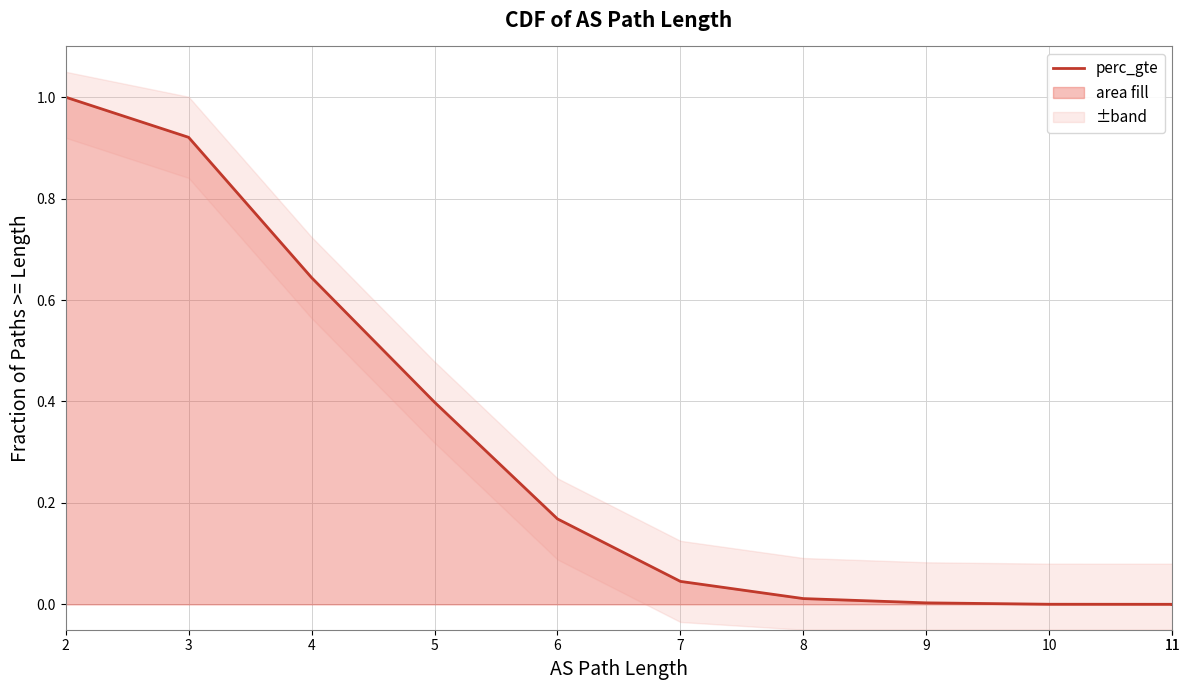

Is it true that the value at 6 is 0.3?

False